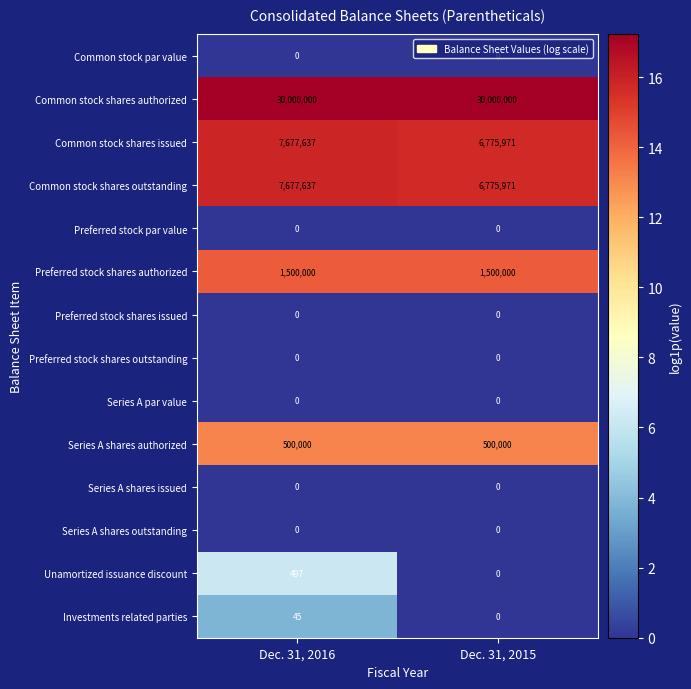

The Preferred stock shares issued series shows 0 at Dec. 31, 2016. True or false?

True